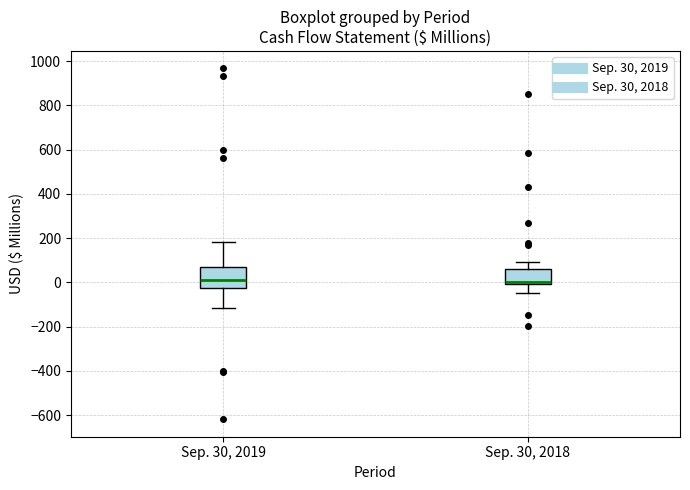

Reading left to right, transcribe this box plot: for each box, give where its median line is, the range the box spans, and where its two whiskers end, as read against the y-axis. The values are not printed on the chart, so give them approximately, as read against the axis.

Sep. 30, 2019: median 20, box -20 to 60, whiskers -120 to 180
Sep. 30, 2018: median 0 (just above the box's lower edge), box 0 to 60, whiskers -40 to 100